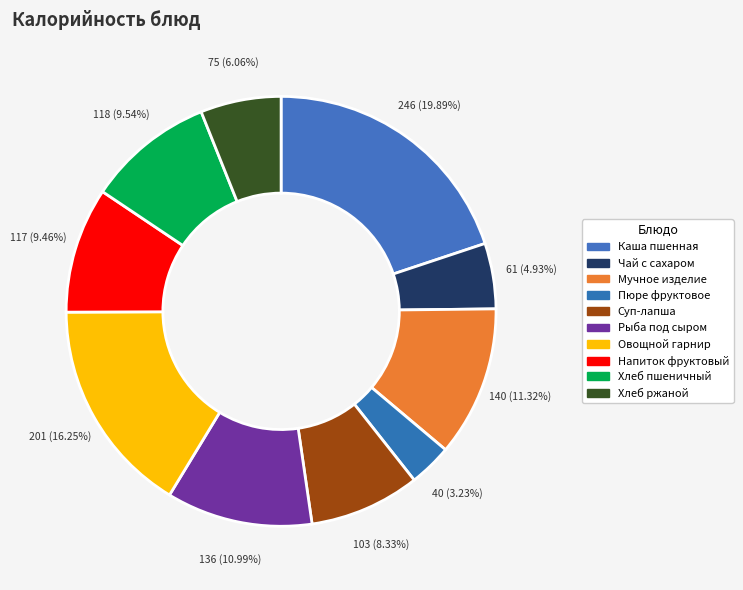

How many slices are in this pie chart?

10